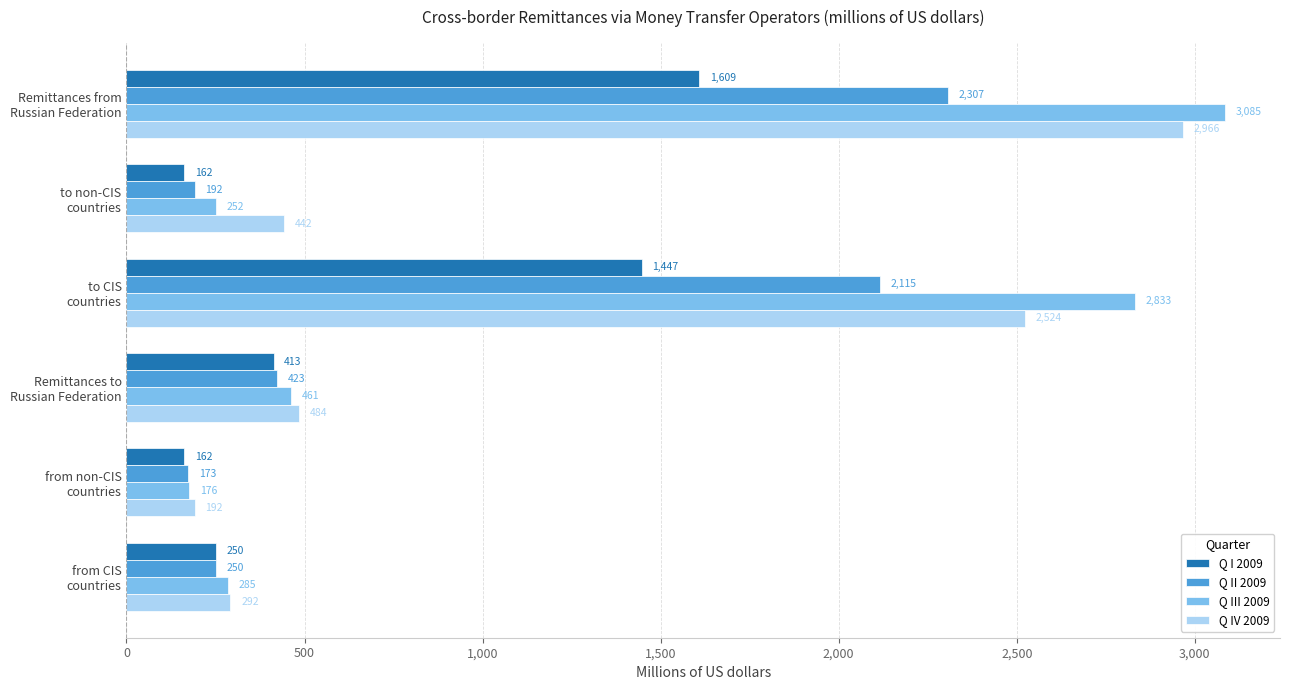

Which series has the largest total across all categories?

Q III 2009